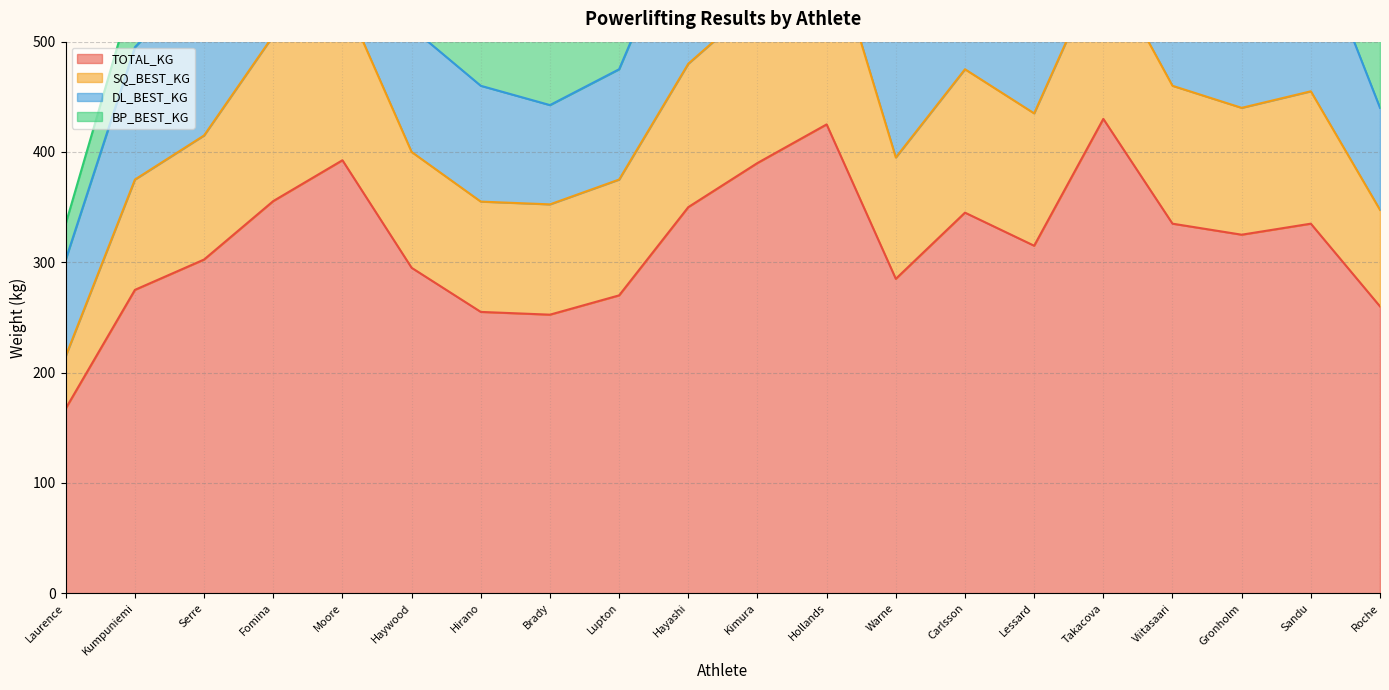

List the series in order of their peak value, highest first.

TOTAL_KG, SQ_BEST_KG, DL_BEST_KG, BP_BEST_KG